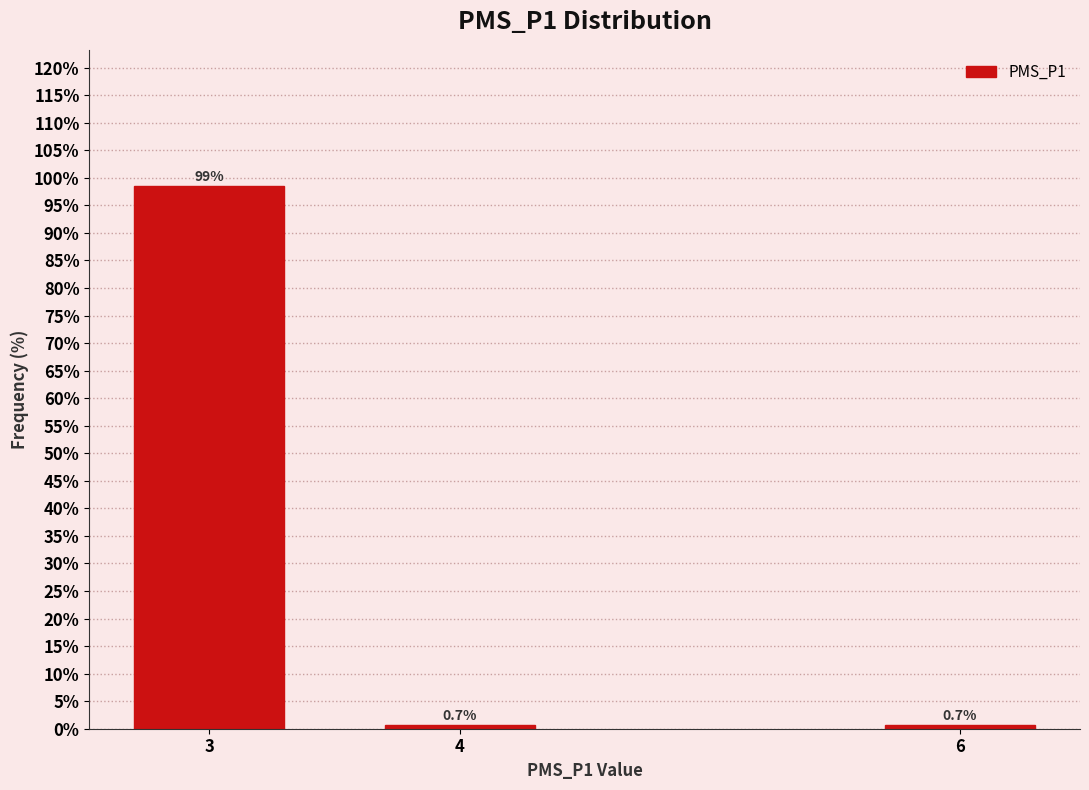

Reading left to right, what are all the values shown in this chart?

98.6	0.7	0.7